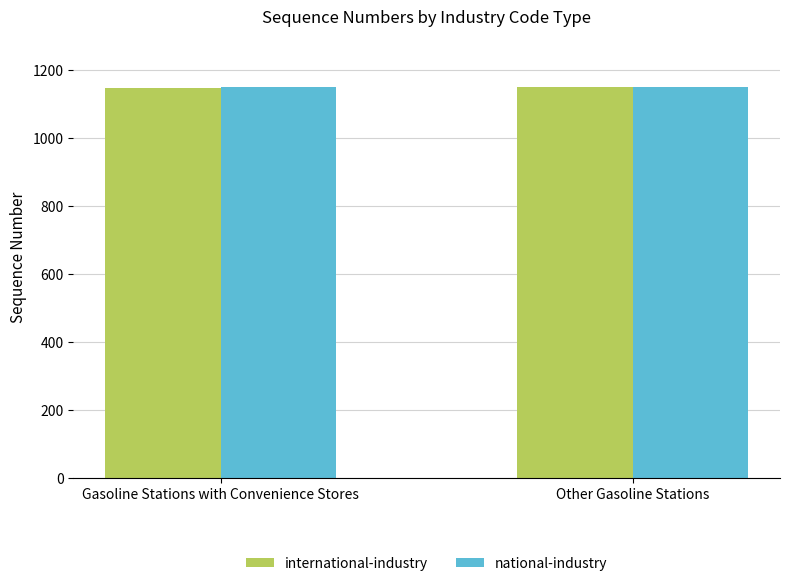

What is the minimum value for national-industry?

1149